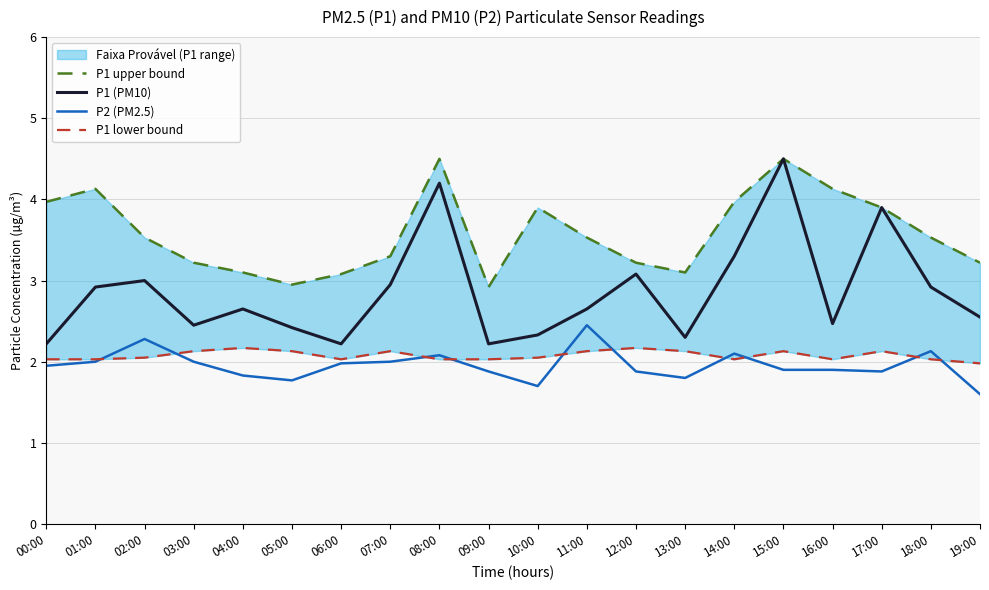

What is the value of the P2 (PM2.5) point at the 14th from the left?

1.8